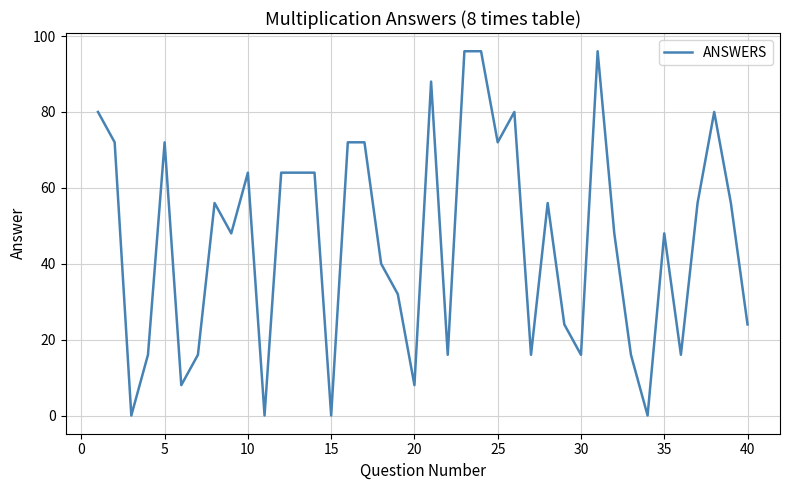

What is the difference between the maximum and minimum values?

96